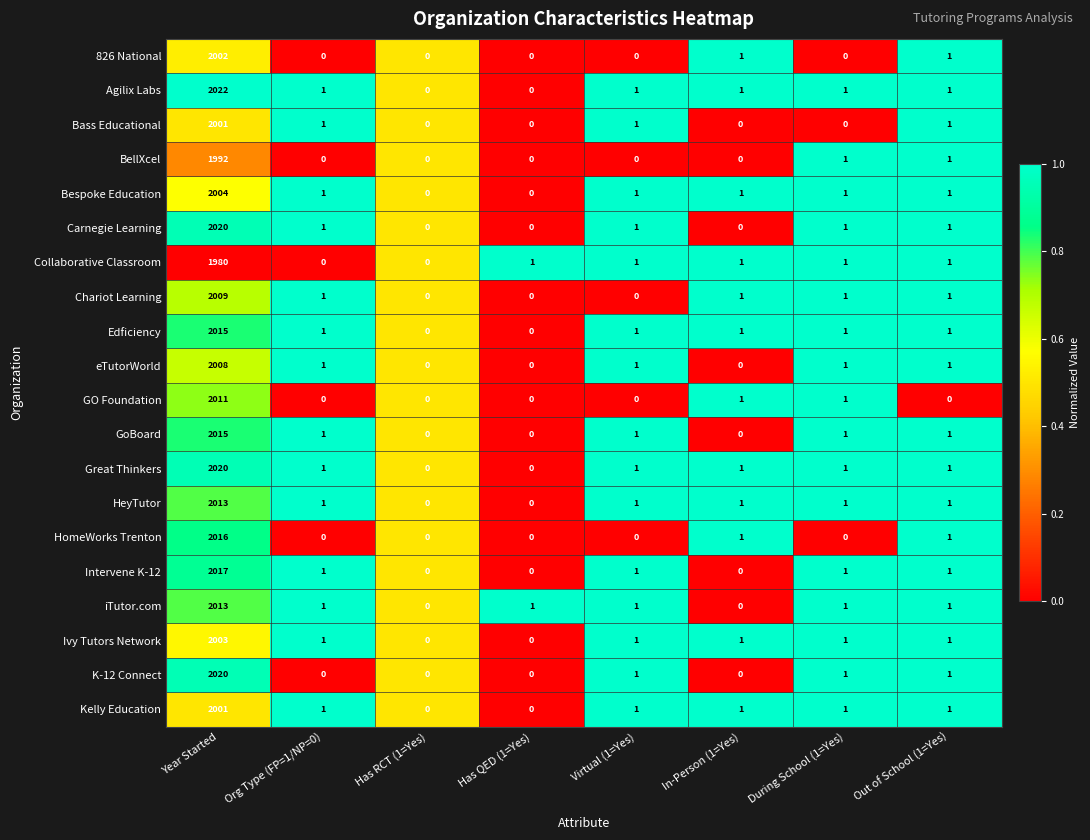

Count the number of data series in this chart.

20